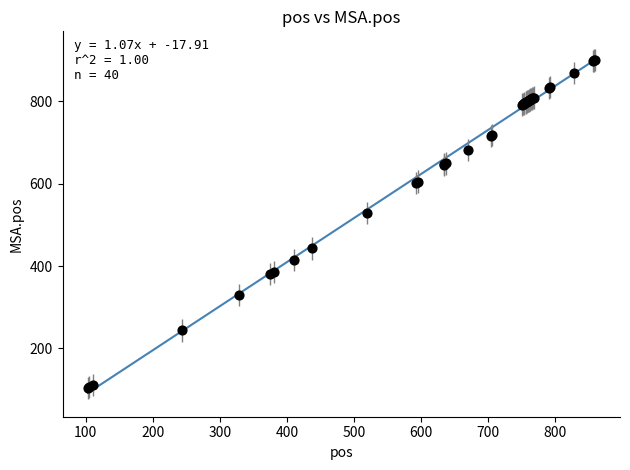

What Y value in the scatter plot is closest to 502?

528